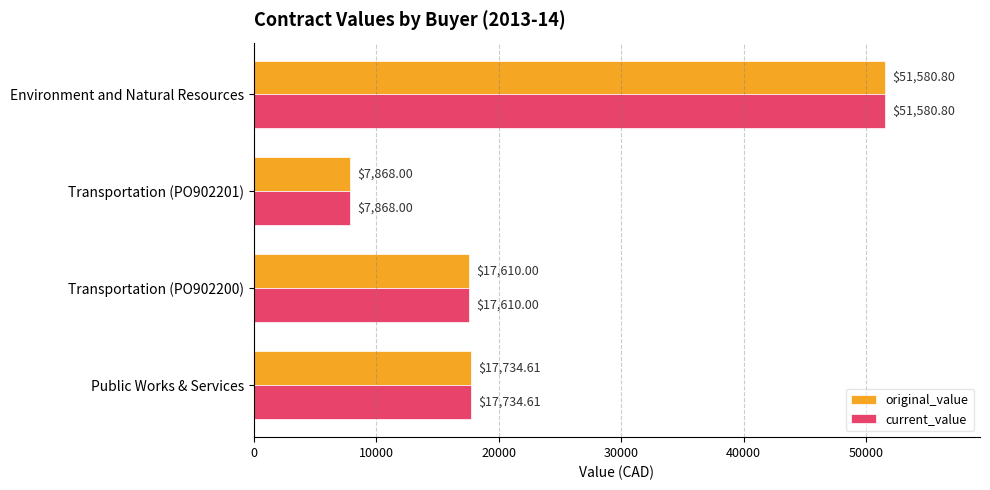

What is the difference between the maximum and minimum values in the original_value series?

43712.8